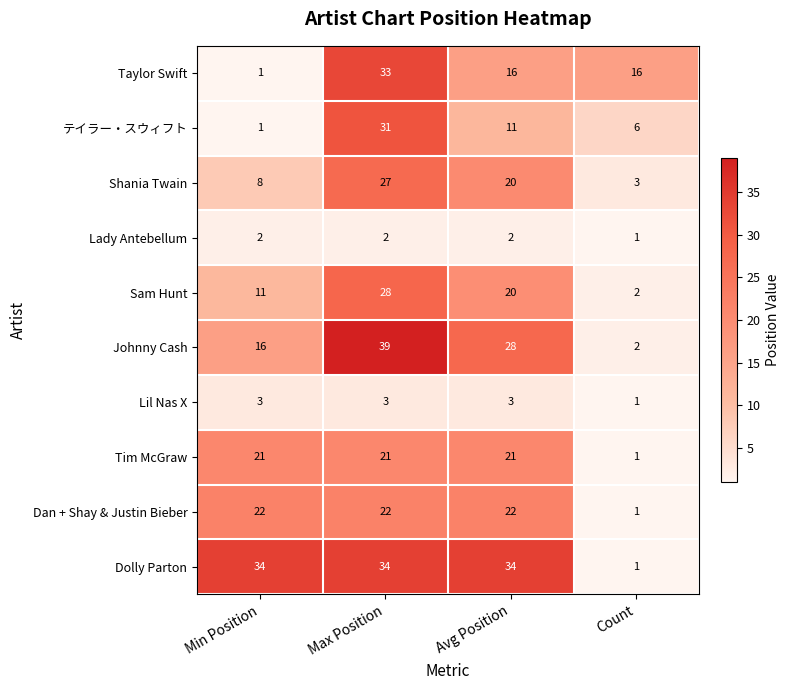

How many data points does each series have?

4